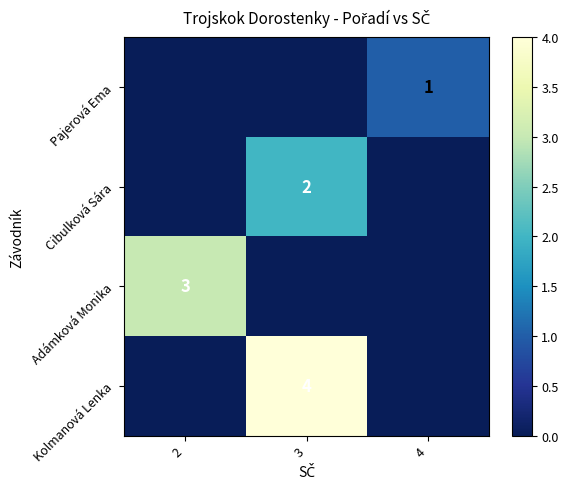

What is the total value across all series at 2?

3